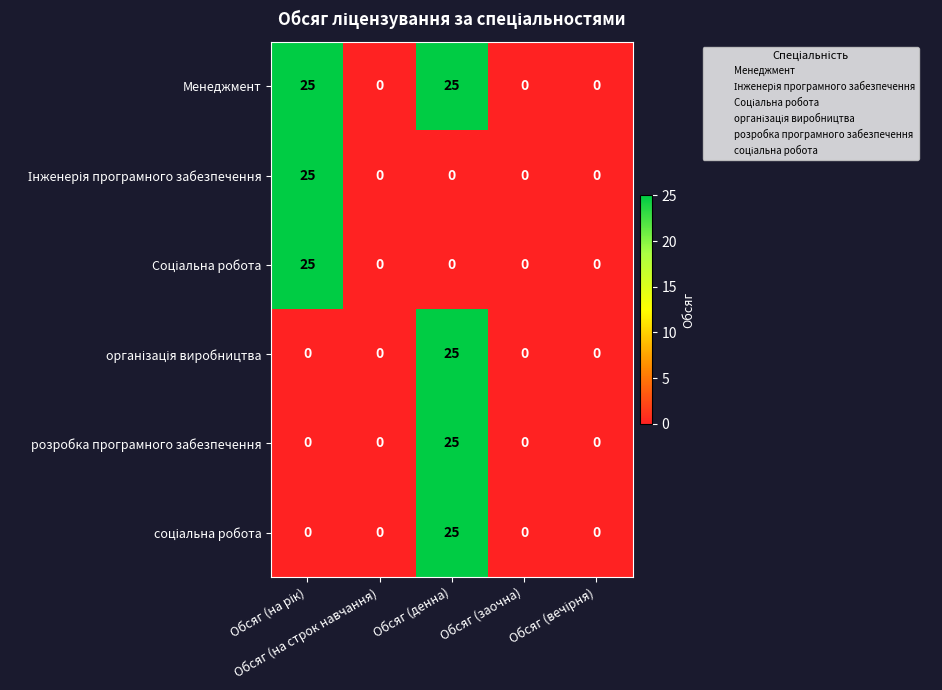

What is the difference between the maximum and minimum values in the Менеджмент series?

25